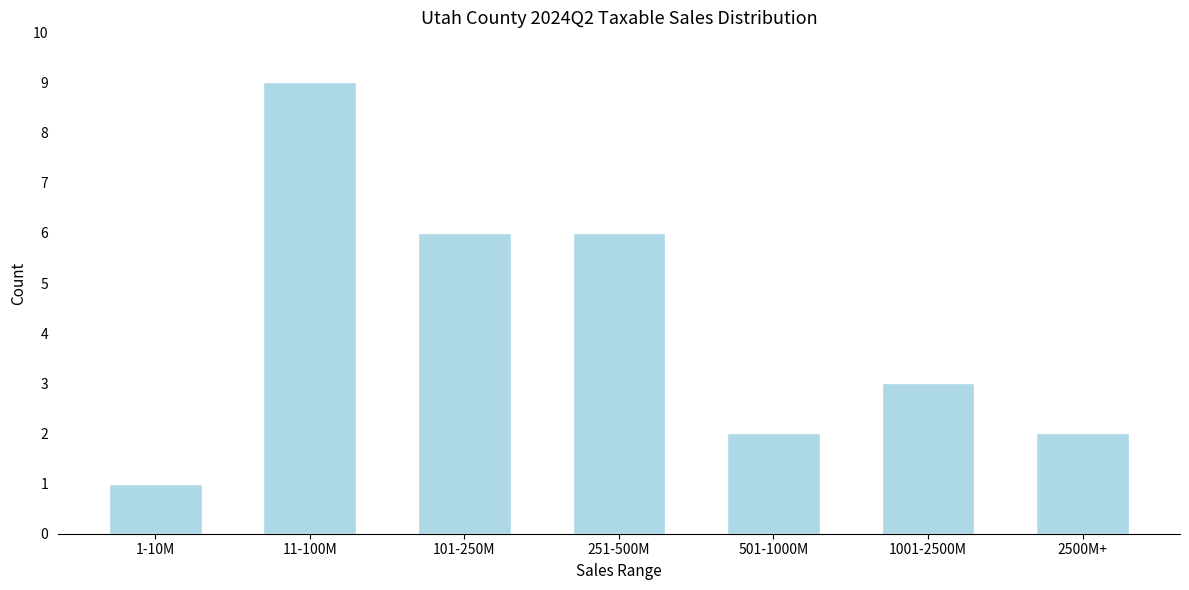

Reading left to right, extract all data points from this chart.

1	9	6	6	2	3	2